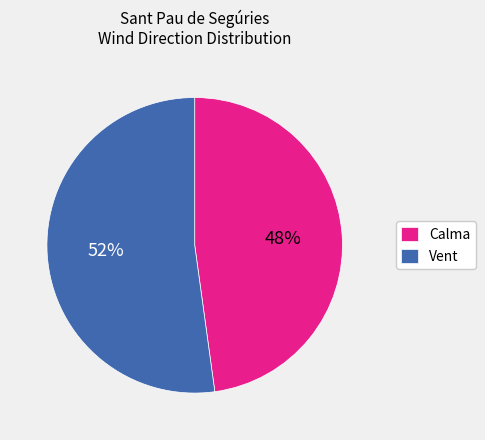

Is it true that Calma is 62% of the pie?

False